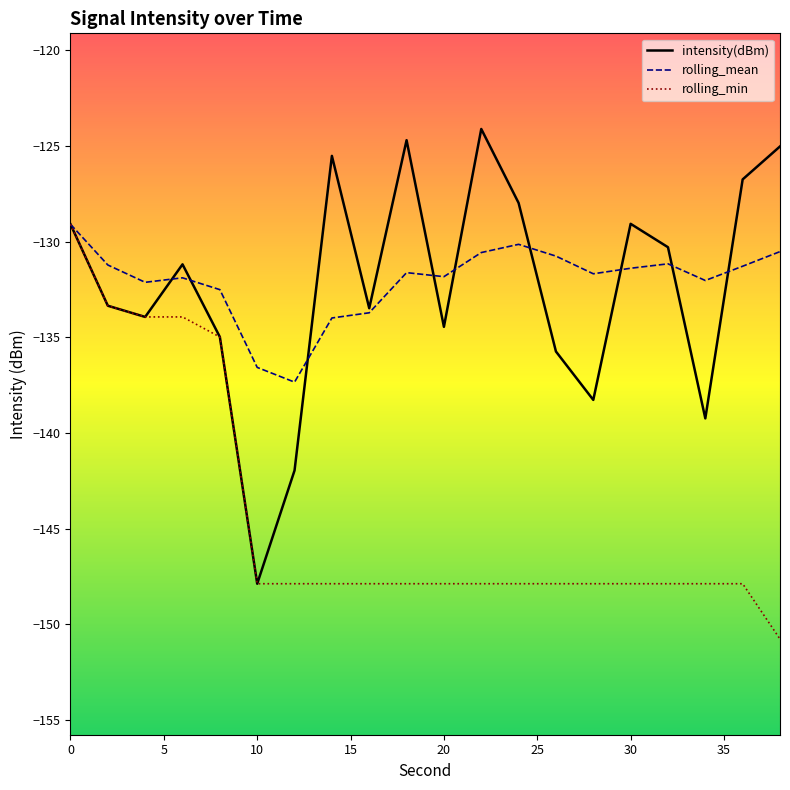

How many categories are shown in the chart?

20